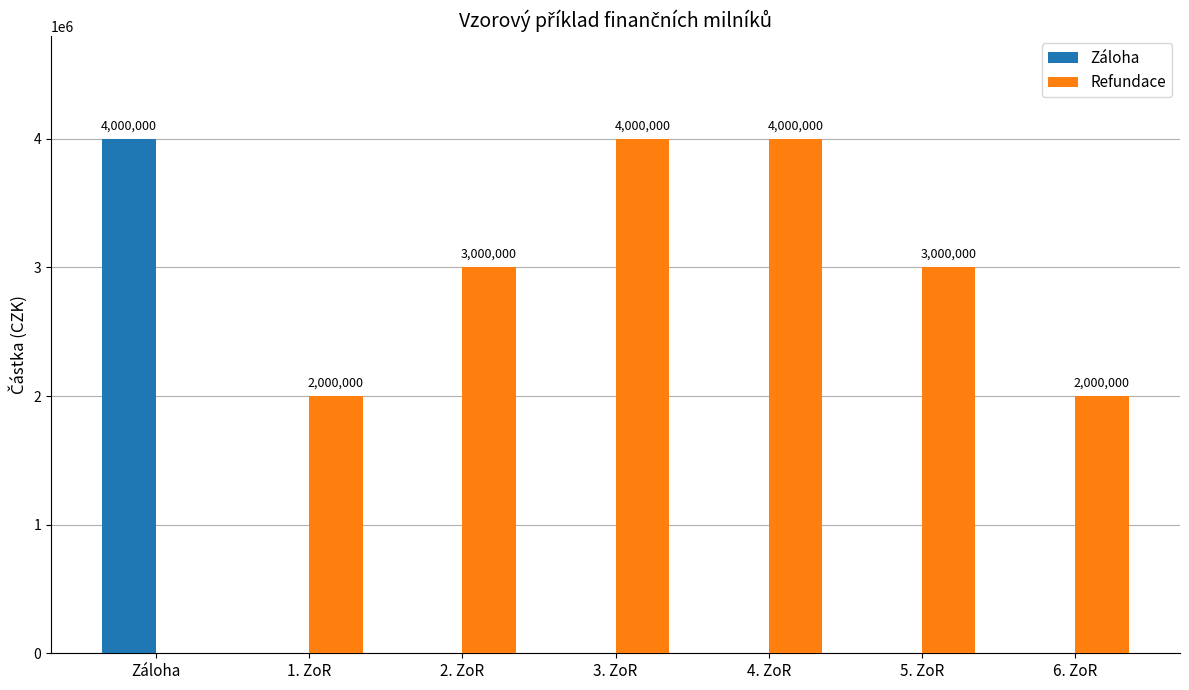

The Refundace series shows 2432639 at 3. ZoR. True or false?

False